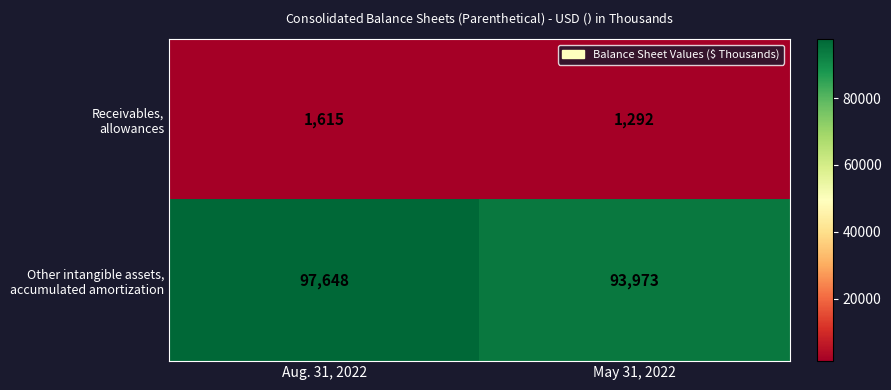

At which category is the sum across all series the highest?

Aug. 31, 2022